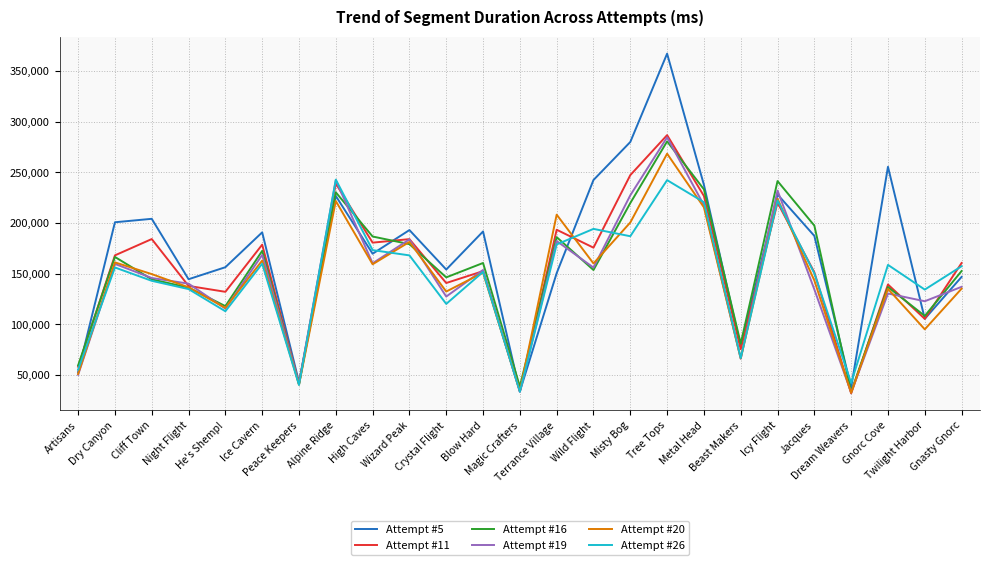

Which series has the largest total across all categories?

Attempt #5